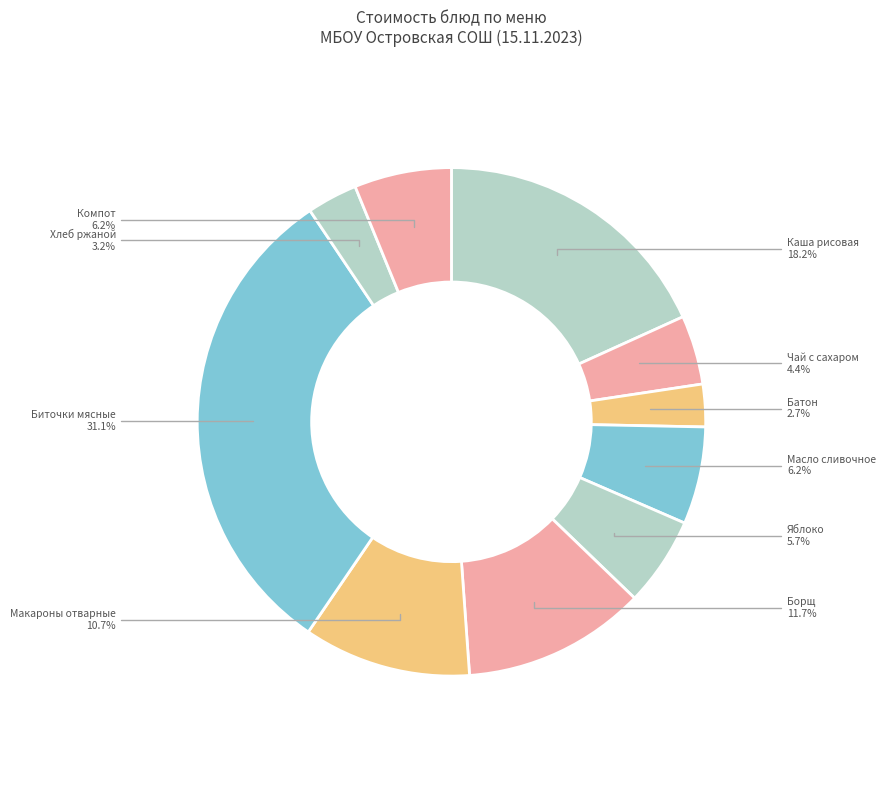

Is it true that Компот is 6% of the pie?

True